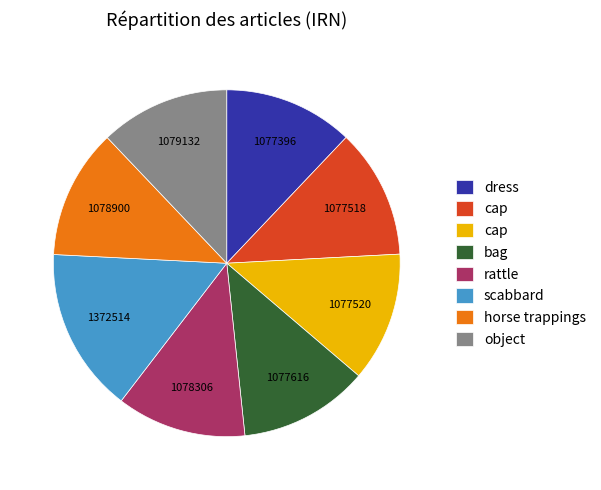

Does any single category account for the majority?

No